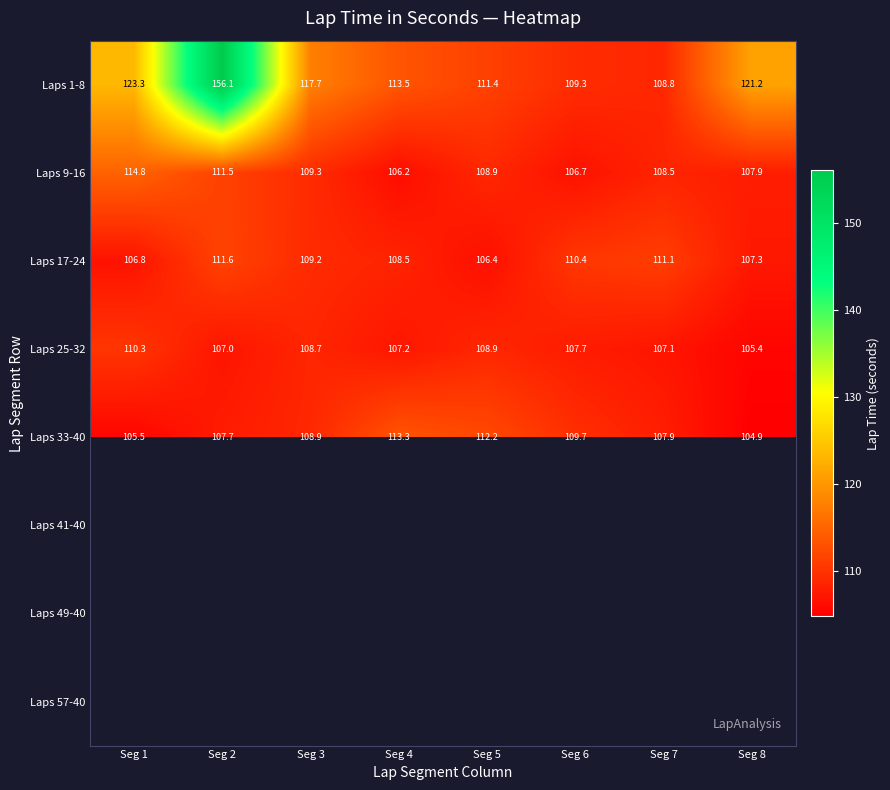

At how many categories does at least one series exceed 118?

3